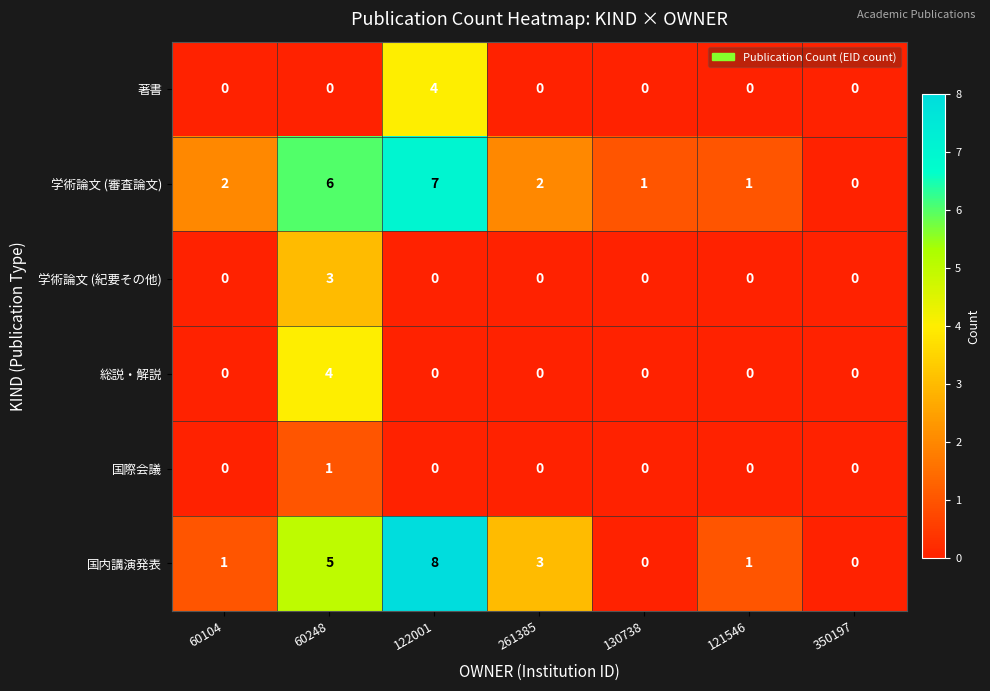

Is the value of 国際会議 at 122001 greater than the value of 学術論文 (審査論文) at 60248?

No